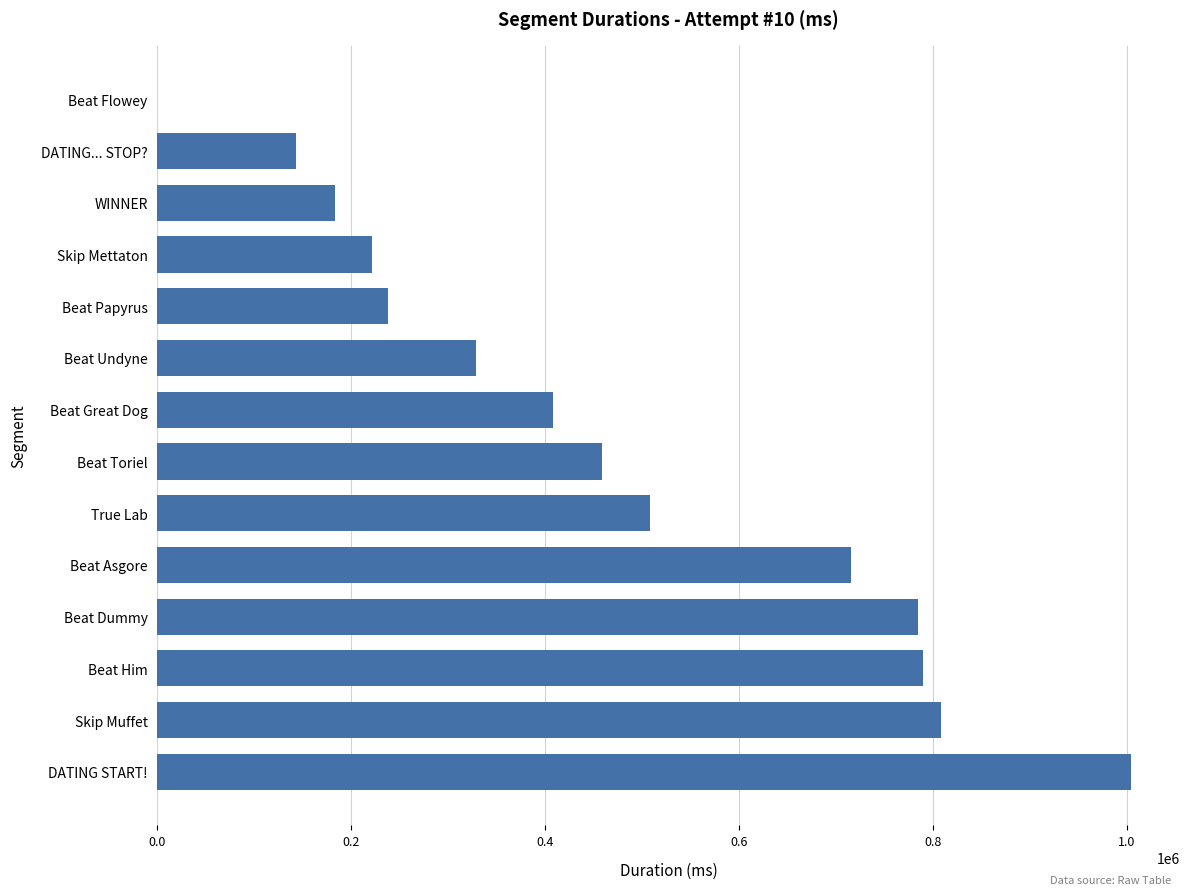

Reading top to bottom, extract all data points from this chart.

Beat Flowey=0	DATING... STOP?=143273	WINNER=183176	Skip Mettaton=221286	Beat Papyrus=238290	Beat Undyne=328731	Beat Great Dog=408611	Beat Toriel=458996	True Lab=508178	Beat Asgore=716075	Beat Dummy=784358	Beat Him=790312	Skip Muffet=808793	DATING START!=1004832